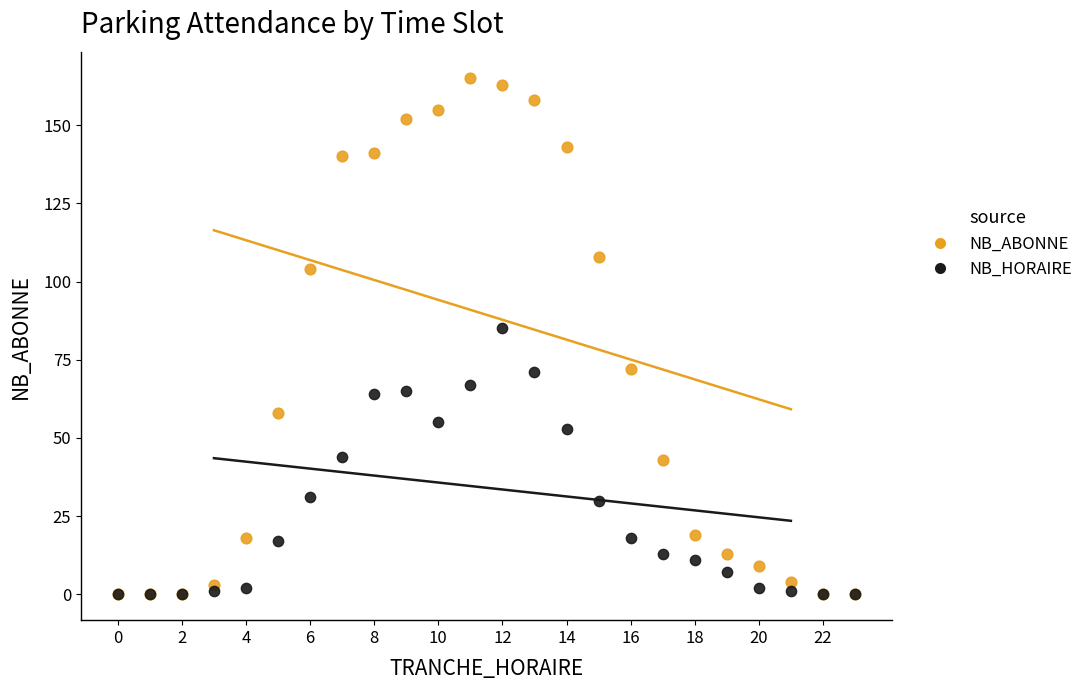

In the NB_ABONNE series, what Y value is closest to 82?

72